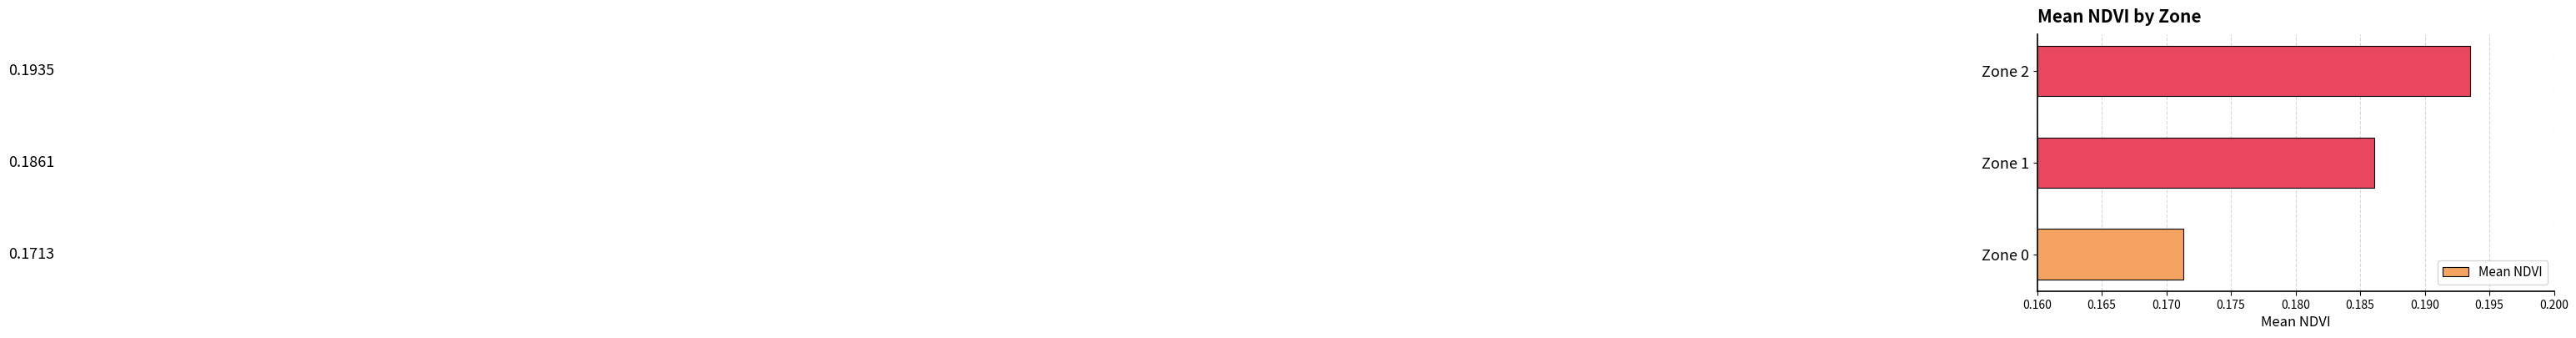

Which label corresponds to the largest value in the chart?

Zone 2